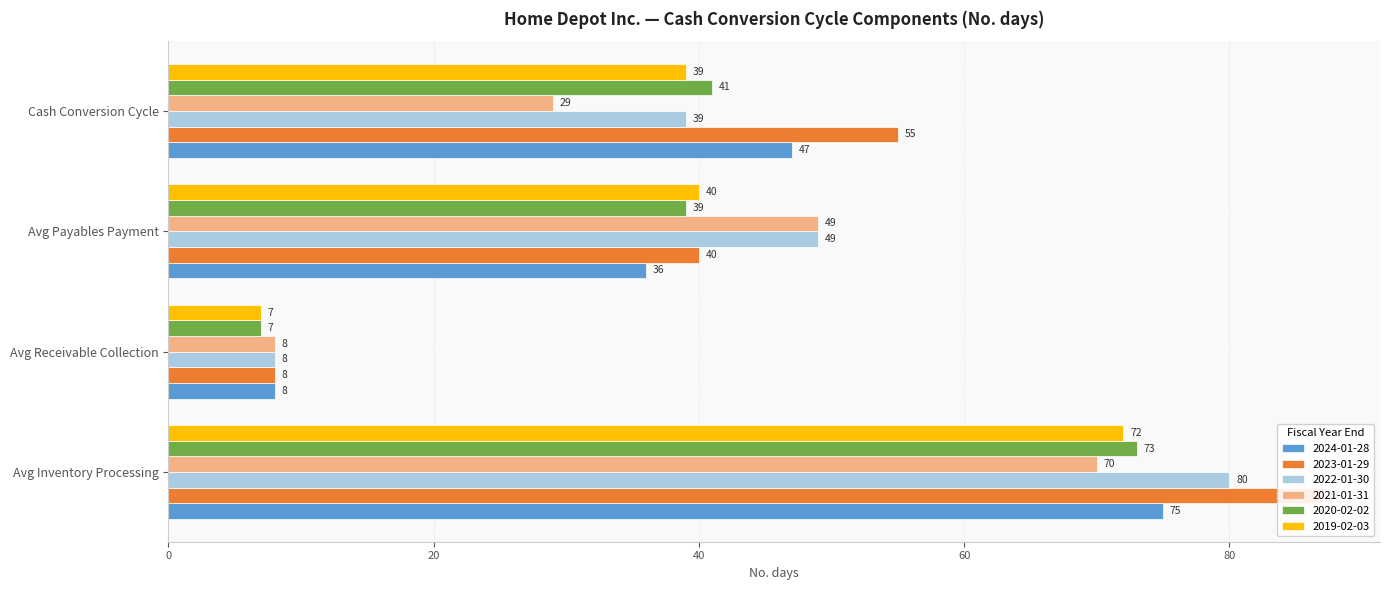

What is the total value across all series at Avg Receivable Collection?

46